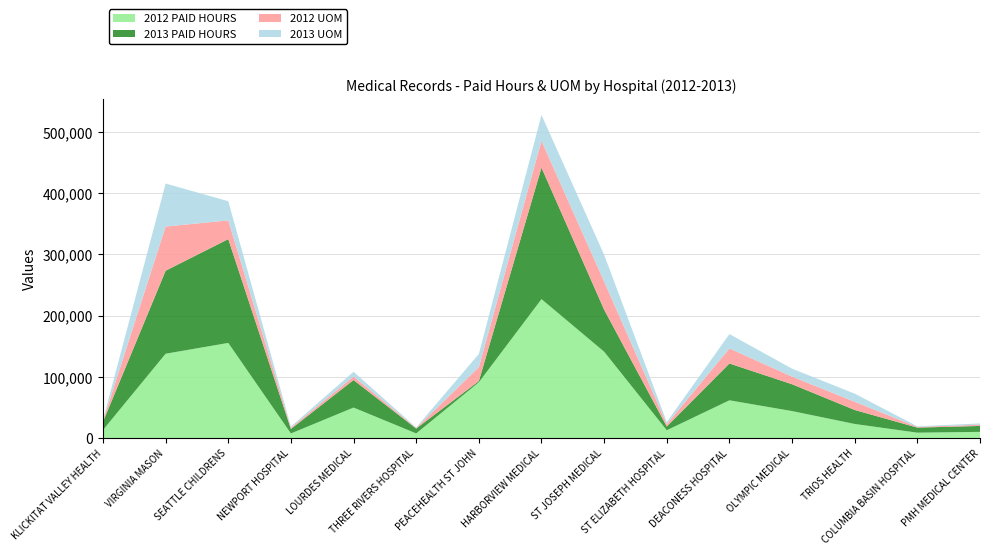

Reading right to left, what are all the values shown in this chart?

2012 PAID HOURS: PMH MEDICAL CENTER=9963	COLUMBIA BASIN HOSPITAL=8632	TRIOS HEALTH=22880	OLYMPIC MEDICAL=43950	DEACONESS HOSPITAL=61568	ST ELIZABETH HOSPITAL=12605	ST JOSEPH MEDICAL=141066	HARBORVIEW MEDICAL=227011	PEACEHEALTH ST JOHN=91021	THREE RIVERS HOSPITAL=7426	LOURDES MEDICAL=49691	NEWPORT HOSPITAL=7363	SEATTLE CHILDRENS=155397	VIRGINIA MASON=137717	KLICKITAT VALLEY HEALTH=13042
2013 PAID HOURS: PMH MEDICAL CENTER=9693	COLUMBIA BASIN HOSPITAL=8320	TRIOS HEALTH=22880	OLYMPIC MEDICAL=43888	DEACONESS HOSPITAL=60216	ST ELIZABETH HOSPITAL=6136	ST JOSEPH MEDICAL=68723	HARBORVIEW MEDICAL=214968	PEACEHEALTH ST JOHN=1955	THREE RIVERS HOSPITAL=7966	LOURDES MEDICAL=44990	NEWPORT HOSPITAL=7363	SEATTLE CHILDRENS=169707	VIRGINIA MASON=135762	KLICKITAT VALLEY HEALTH=13270
2012 UOM: PMH MEDICAL CENTER=2055	COLUMBIA BASIN HOSPITAL=1016	TRIOS HEALTH=13397	OLYMPIC MEDICAL=12477	DEACONESS HOSPITAL=24589	ST ELIZABETH HOSPITAL=3807	ST JOSEPH MEDICAL=45992	HARBORVIEW MEDICAL=43704	PEACEHEALTH ST JOHN=22828	THREE RIVERS HOSPITAL=875	LOURDES MEDICAL=5695	NEWPORT HOSPITAL=1991	SEATTLE CHILDRENS=30610	VIRGINIA MASON=72231	KLICKITAT VALLEY HEALTH=1777
2013 UOM: PMH MEDICAL CENTER=2094	COLUMBIA BASIN HOSPITAL=1075	TRIOS HEALTH=13307	OLYMPIC MEDICAL=12980	DEACONESS HOSPITAL=23505	ST ELIZABETH HOSPITAL=3457	ST JOSEPH MEDICAL=43782	HARBORVIEW MEDICAL=42448	PEACEHEALTH ST JOHN=21531	THREE RIVERS HOSPITAL=943	LOURDES MEDICAL=7861	NEWPORT HOSPITAL=1924	SEATTLE CHILDRENS=31340	VIRGINIA MASON=70317	KLICKITAT VALLEY HEALTH=1281